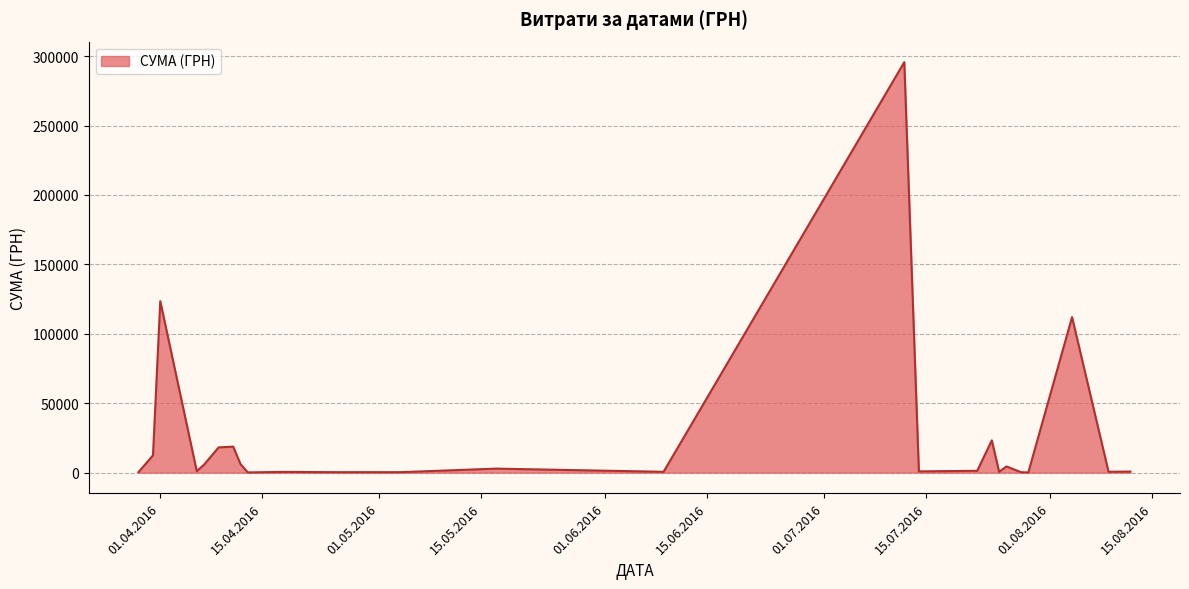

What is the average value?

25239.1